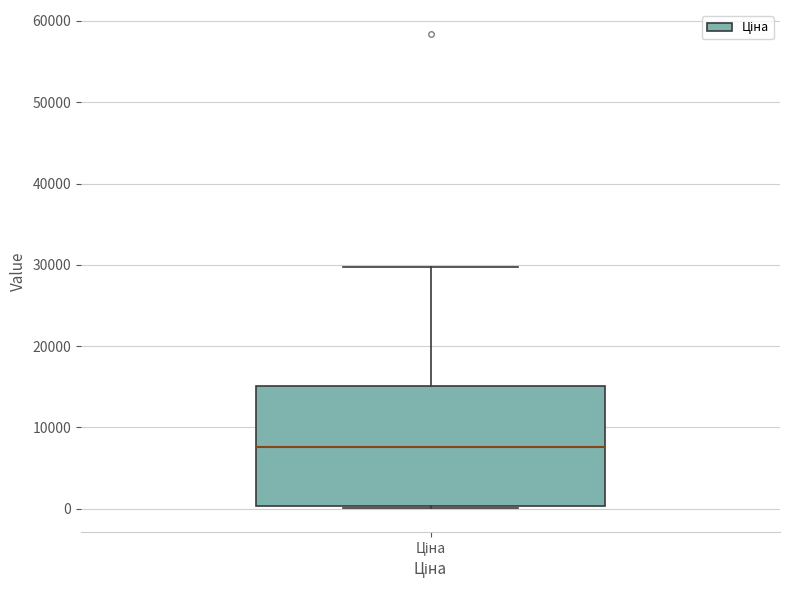

Transcribe this box plot: give where the median line is, the range the box spans, and where the two whiskers end, as read against the y-axis. The values are not printed on the chart, so give them approximately, as read against the axis.

median 8000, box 0 to 15000, whiskers 0 to 30000